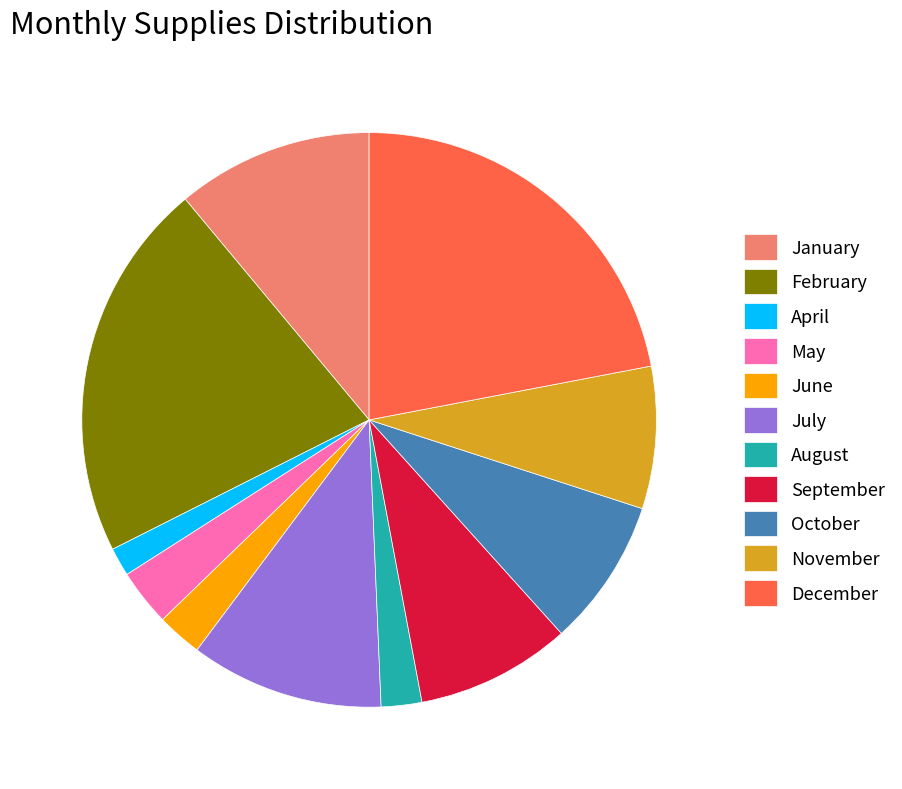

Count the number of slices in the pie.

11